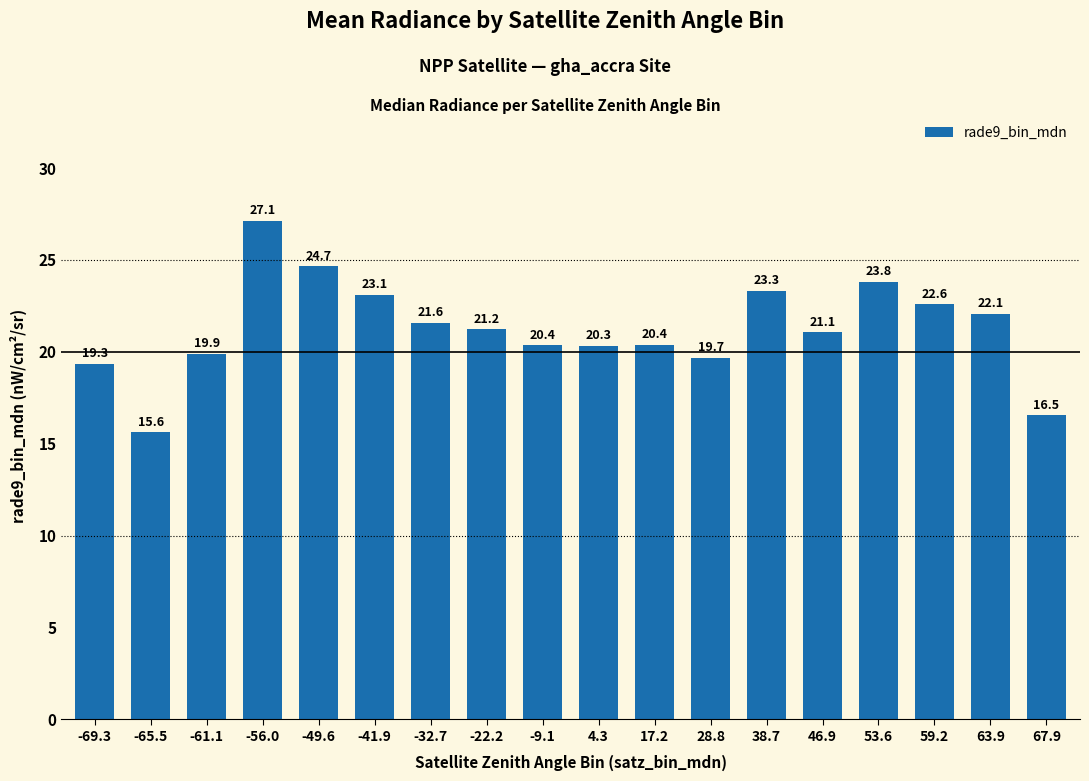

What is the value of the 16th bar from the left?

22.6